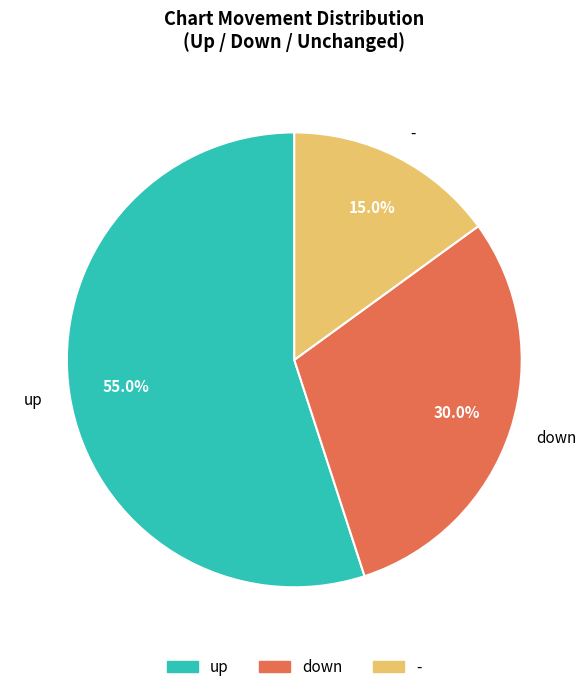

How much of the chart is everything except -?

85.0%